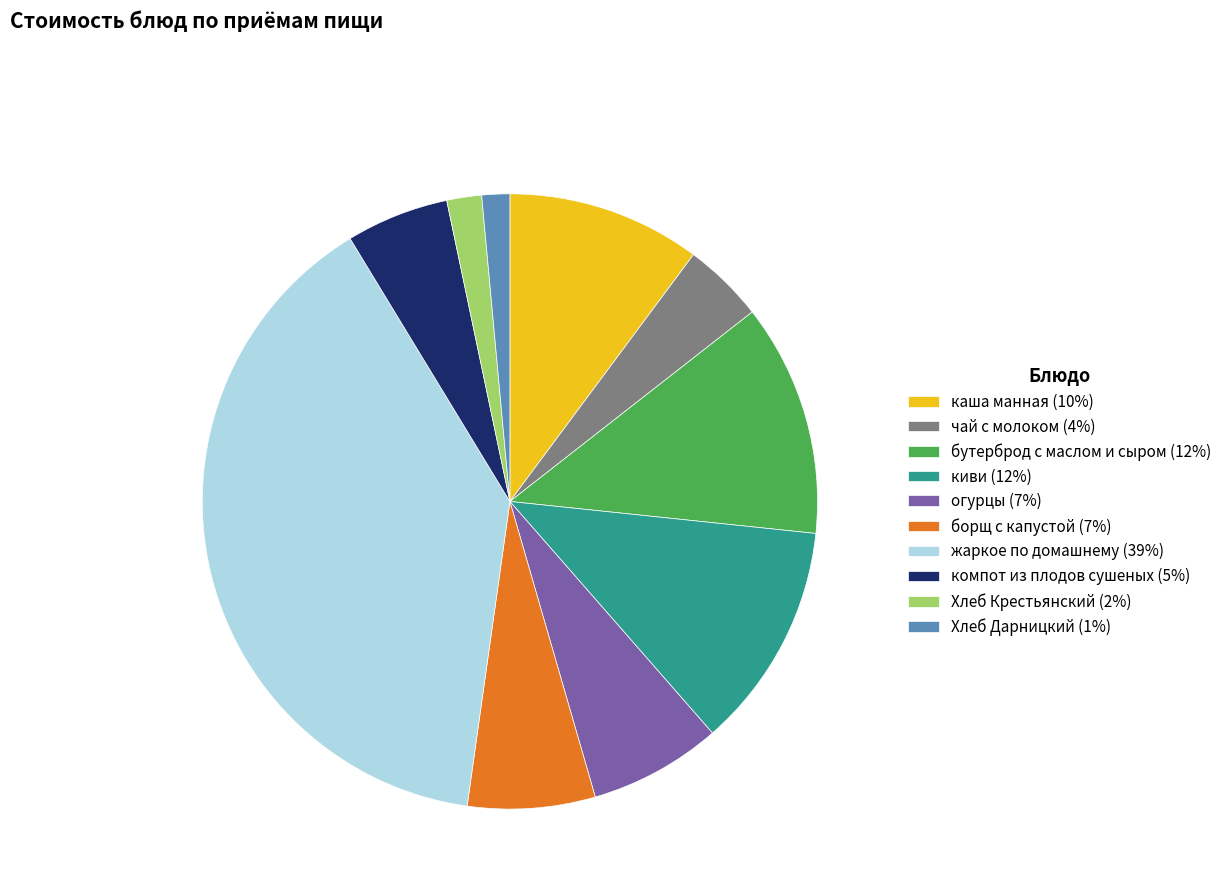

What is the ratio of the value at Хлеб Крестьянский (2%) to the value at компот из плодов сушеных (5%)?

0.3